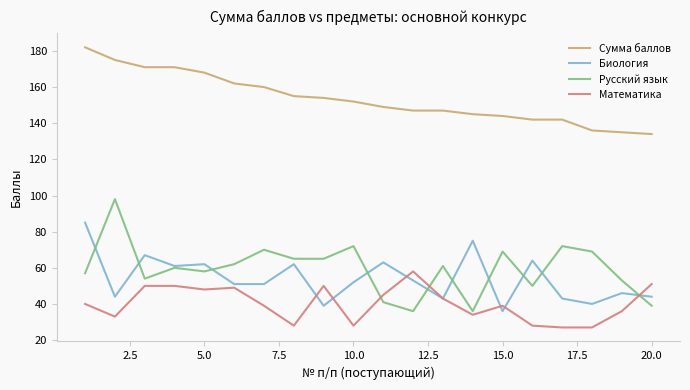

What is the lowest value of the Русский язык series?

36